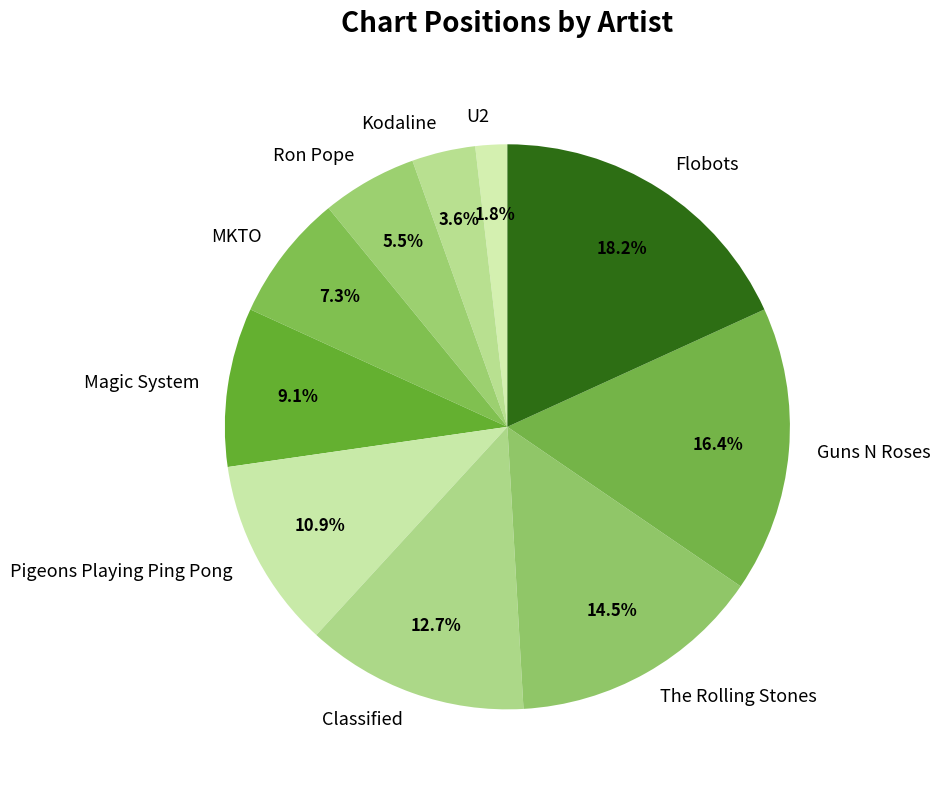

Combined, what portion of the pie is MKTO and Kodaline?

10.9%